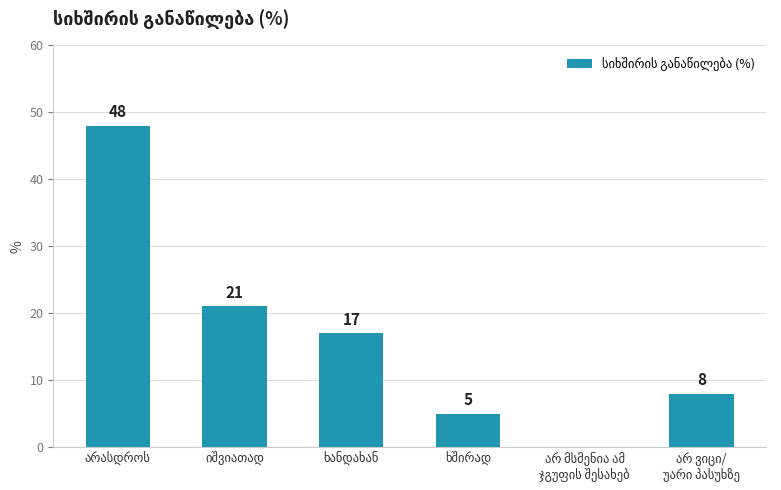

What is the greatest value displayed?

48